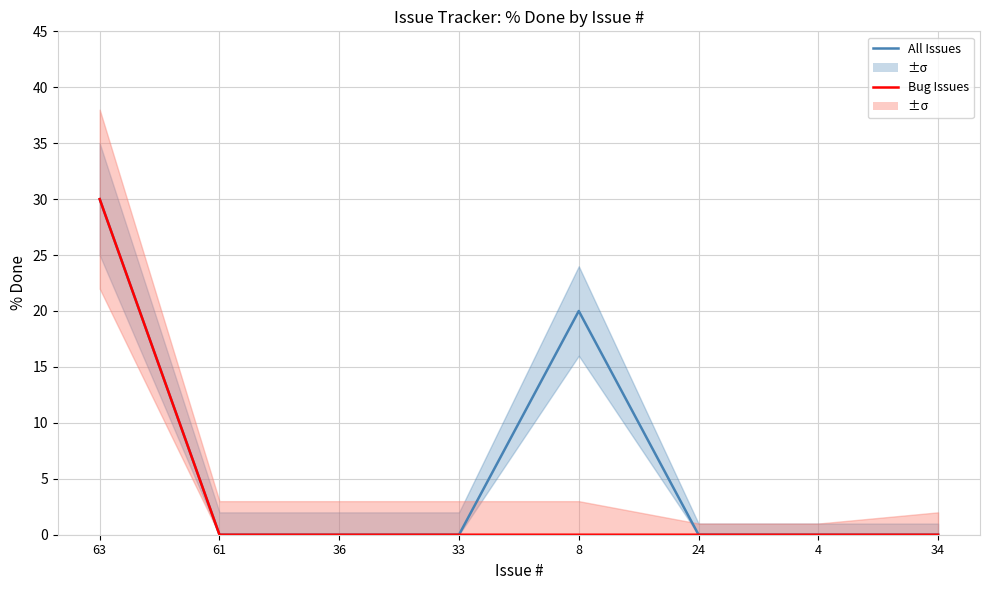

What are all the series names shown in the legend?

All Issues, Bug Issues